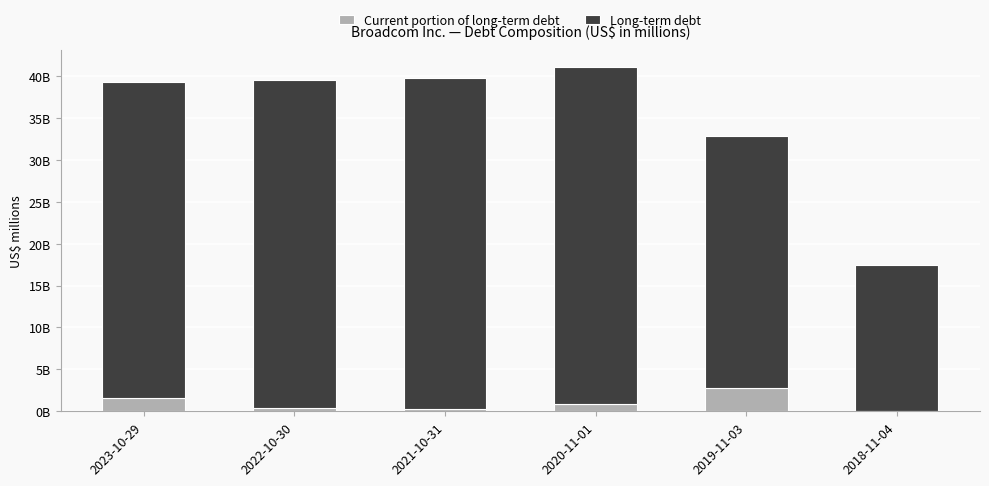

What are all the series names shown in the legend?

Current portion of long-term debt, Long-term debt